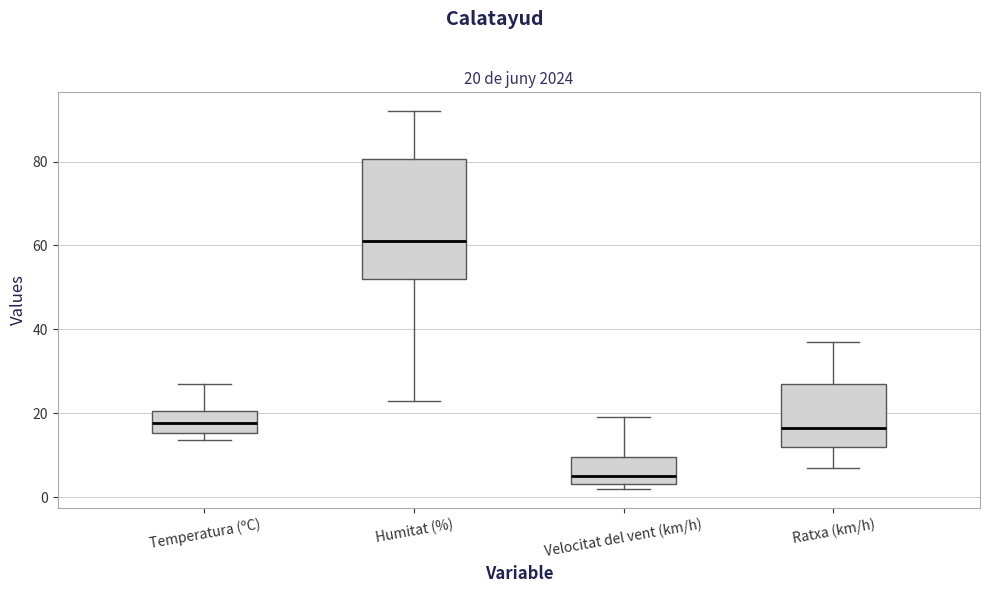

Which box has the highest median line?

Humitat (%)